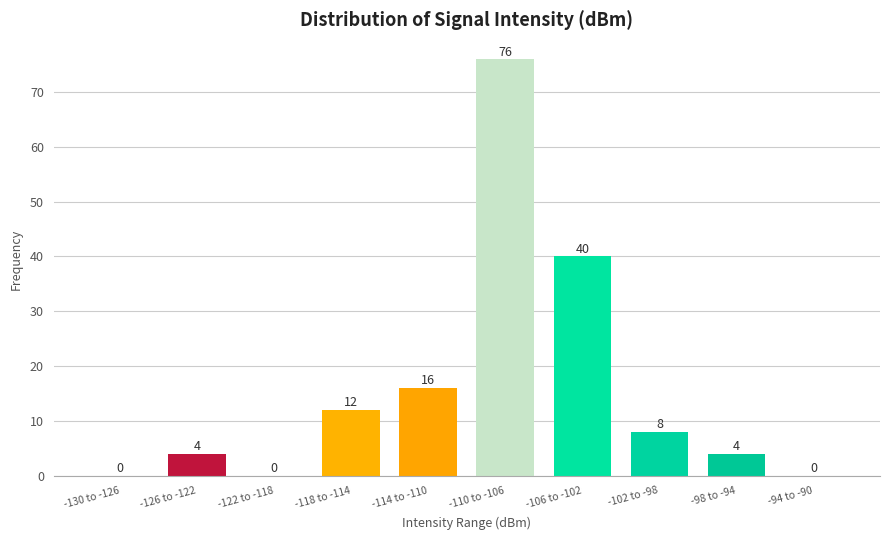

Reading left to right, list all the values displayed in this chart.

-130 to -126=0	-126 to -122=4	-122 to -118=0	-118 to -114=12	-114 to -110=16	-110 to -106=76	-106 to -102=40	-102 to -98=8	-98 to -94=4	-94 to -90=0